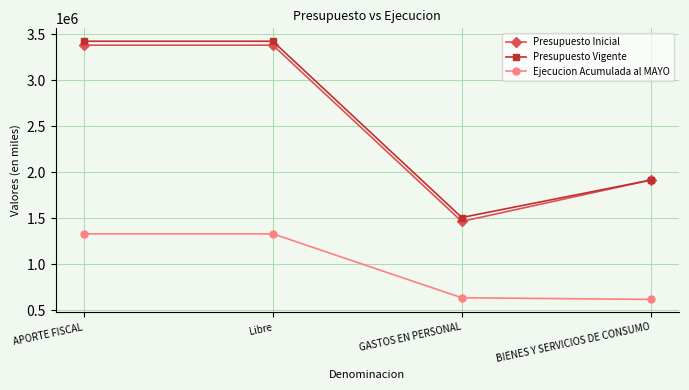

What is the spread (max minus min) of values at BIENES Y SERVICIOS DE CONSUMO?

1295740